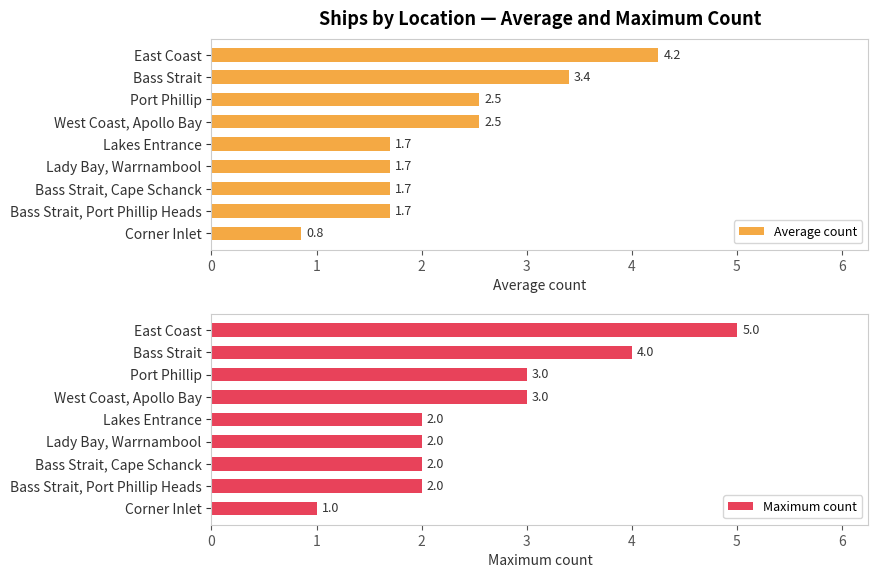

Rank the series by their average value, from lowest to highest.

Average count, Maximum count